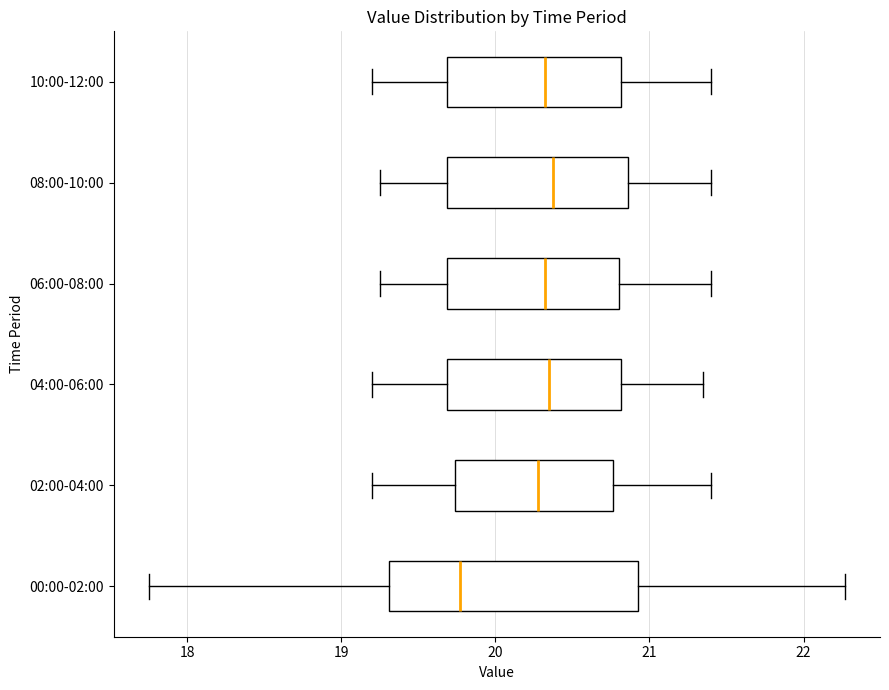

Reading bottom to top, transcribe this box plot: for each box, give where its median line is, the range the box spans, and where its two whiskers end, as read against the x-axis. The values are not printed on the chart, so give them approximately, as read against the axis.

00:00-02:00: median 19.8, box 19.3 to 20.9, whiskers 17.8 to 22.3
02:00-04:00: median 20.3, box 19.7 to 20.8, whiskers 19.2 to 21.4
04:00-06:00: median 20.4, box 19.7 to 20.8, whiskers 19.2 to 21.4
06:00-08:00: median 20.3, box 19.7 to 20.8, whiskers 19.3 to 21.4
08:00-10:00: median 20.4, box 19.7 to 20.9, whiskers 19.3 to 21.4
10:00-12:00: median 20.3, box 19.7 to 20.8, whiskers 19.2 to 21.4